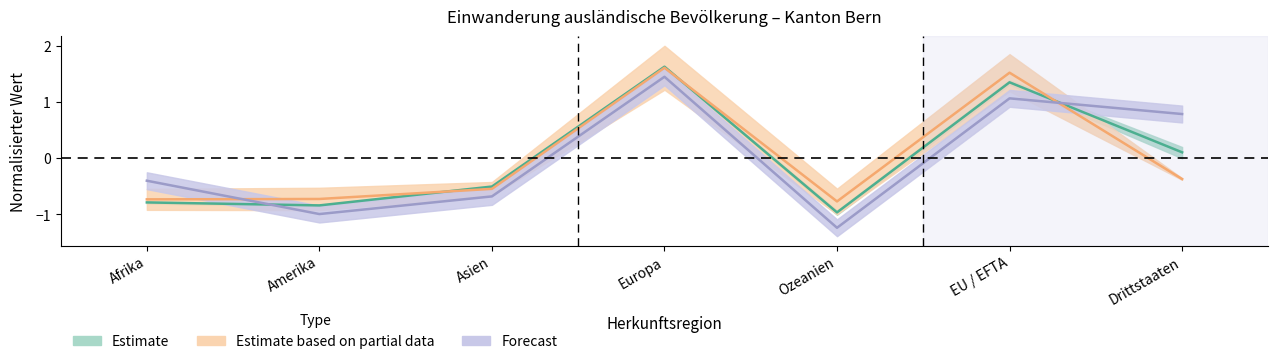

The Aufenthalter (B) Total series shows 1.9 at EU / EFTA. True or false?

False